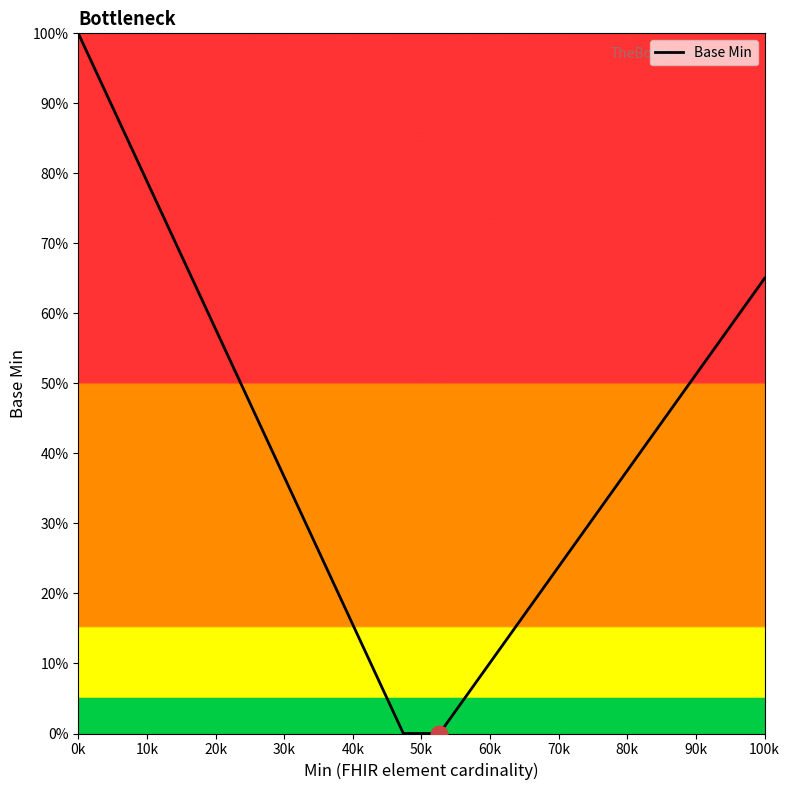

What is the difference between the maximum and minimum values?

100.0